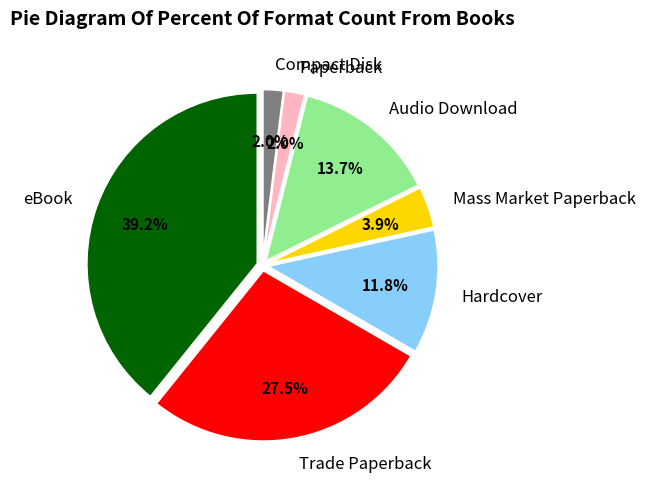

Is there a majority slice in this chart?

No